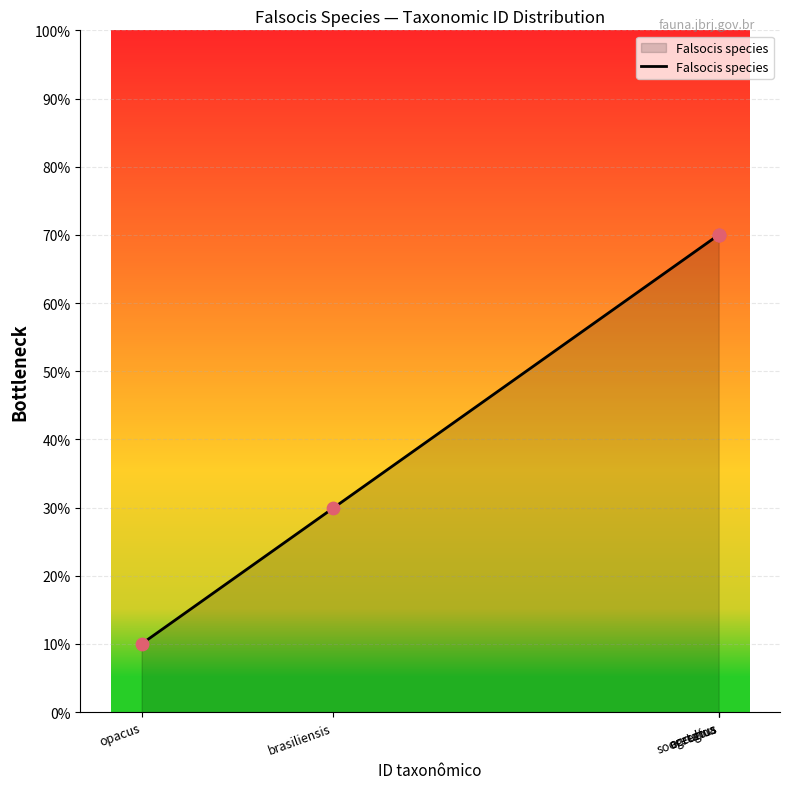

What is the ratio of the value at occultus to the value at opacus?

7.0